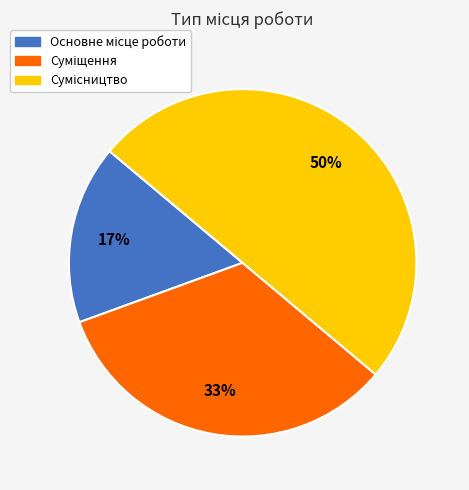

To the nearest percent, what is the difference between the largest and smallest slice percentages?

33%